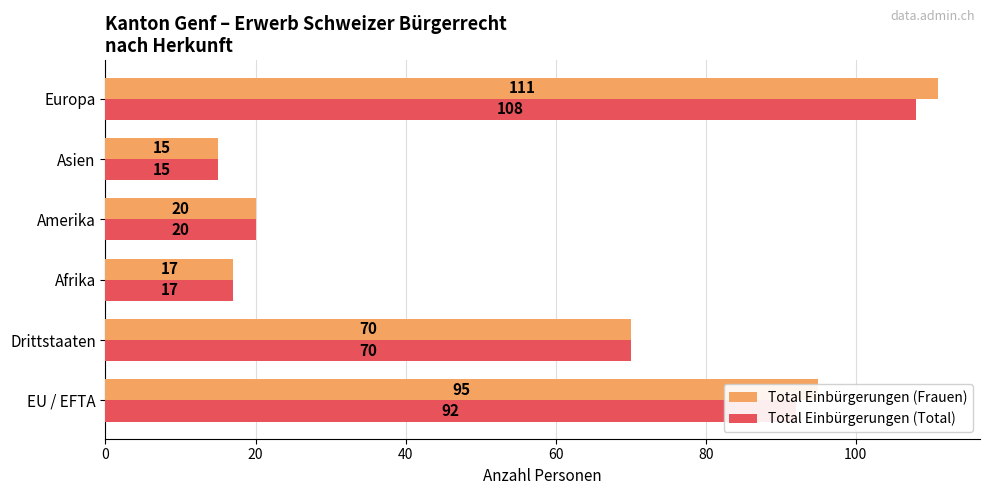

What is the sum of the Total Einbürgerungen (Total) values at Asien and Europa?

123